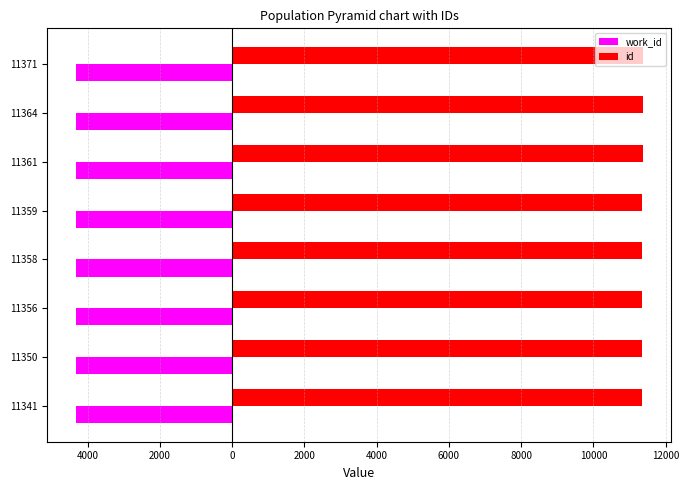

What is the value of the id bar at the 3rd from the left?

11356.0